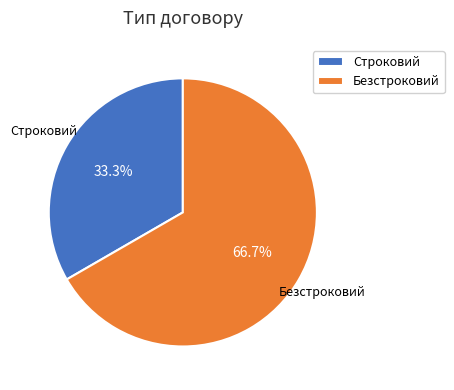

Combined, what portion of the pie is Безстроковий and Строковий?

100.0%